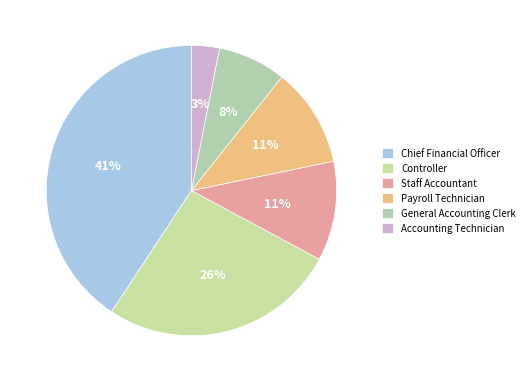

To the nearest percent, what is the difference between the largest and smallest slice percentages?

38%